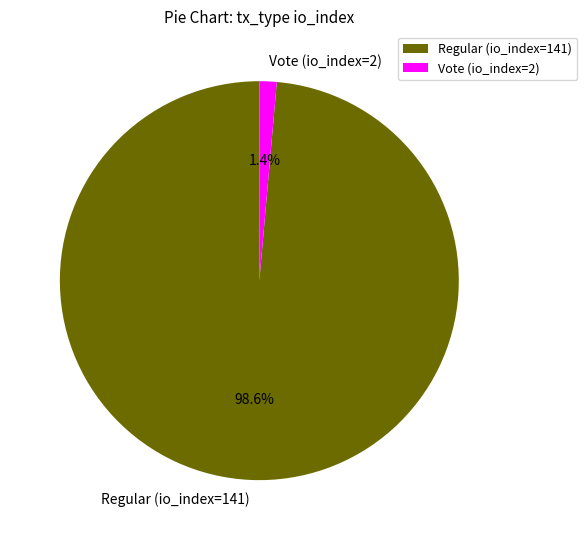

True or false: Regular (io_index=141) accounts for 89% of the total.

False